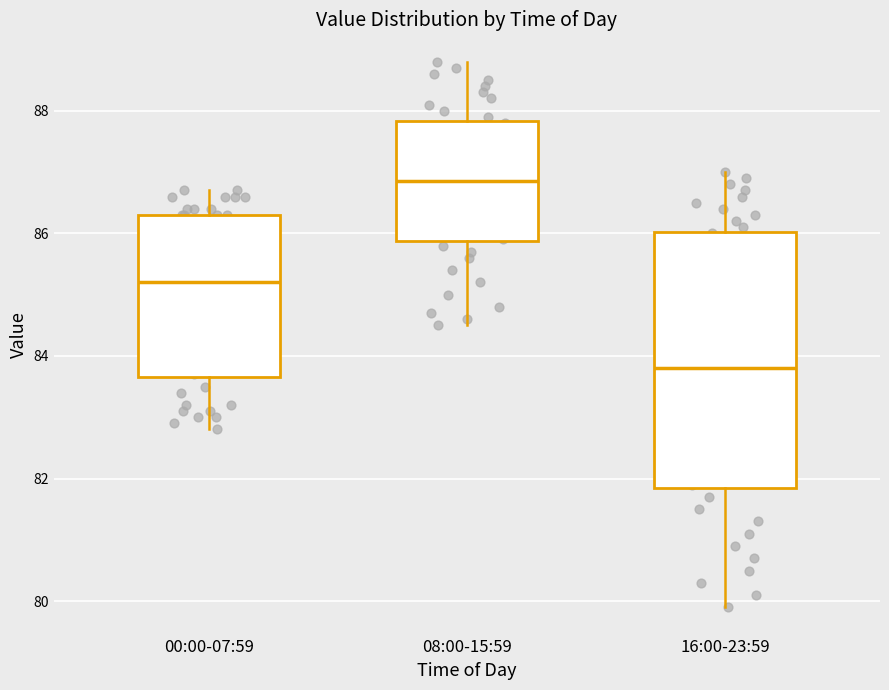

Reading left to right, transcribe this box plot: for each box, give where its median line is, the range the box spans, and where its two whiskers end, as read against the y-axis. The values are not printed on the chart, so give them approximately, as read against the axis.

00:00-07:59: median 85.2, box 83.6 to 86.4, whiskers 82.8 to 86.8
08:00-15:59: median 86.8, box 85.8 to 87.8, whiskers 84.6 to 88.8
16:00-23:59: median 83.8, box 81.8 to 86.0, whiskers 80.0 to 87.0